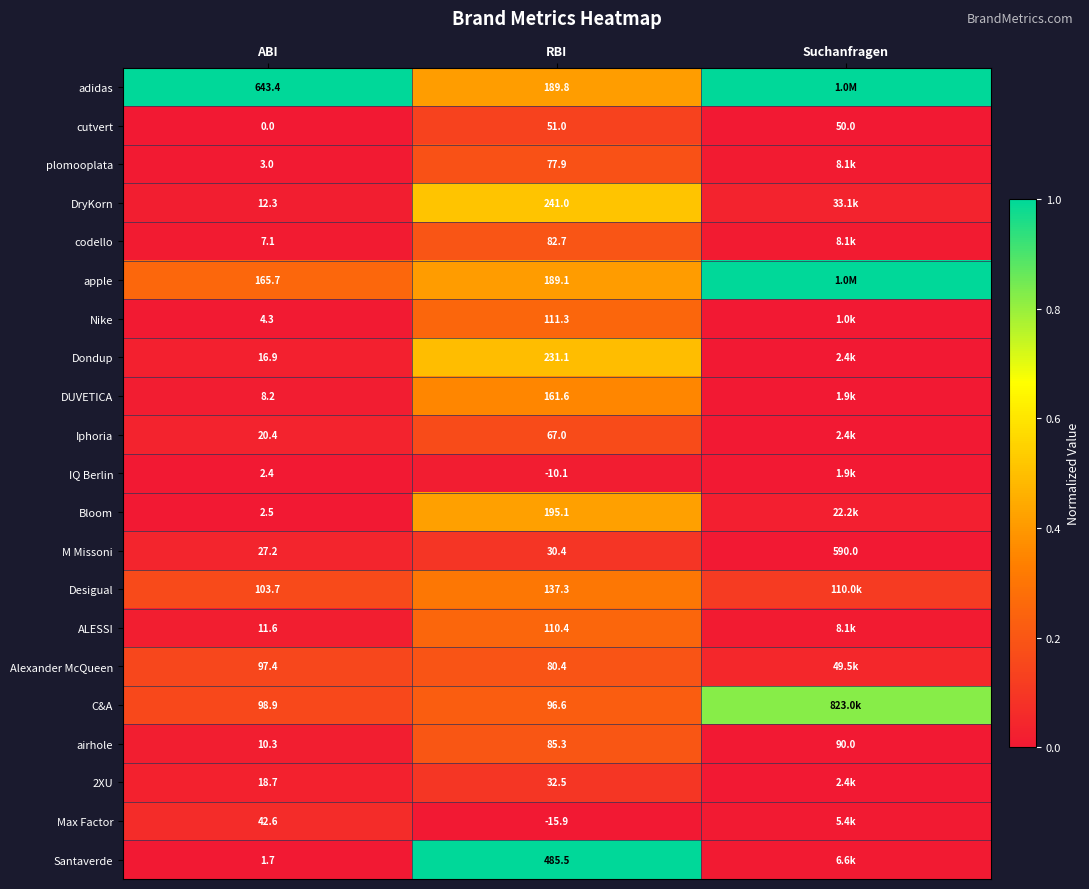

What is the total value across all series at Suchanfragen?

3.1